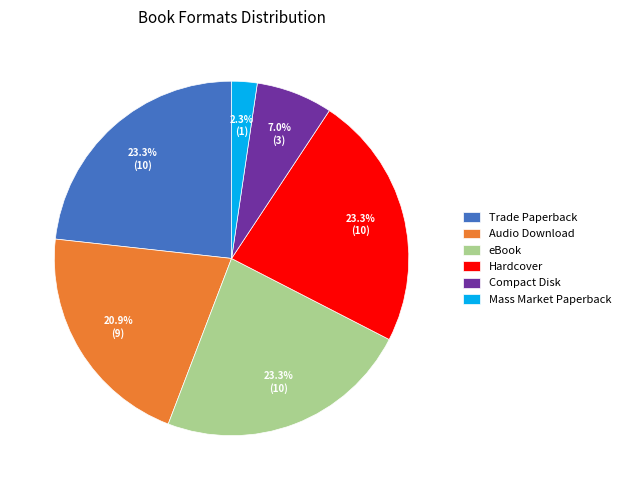

Combined, do Mass Market Paperback and Audio Download account for over 50%?

No